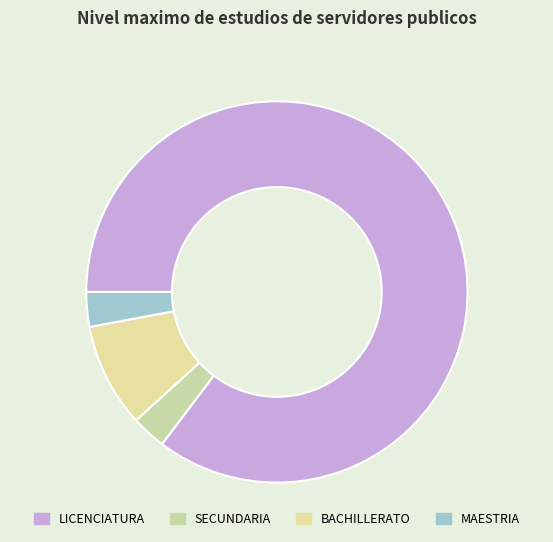

Does BACHILLERATO represent more than half of the total?

No